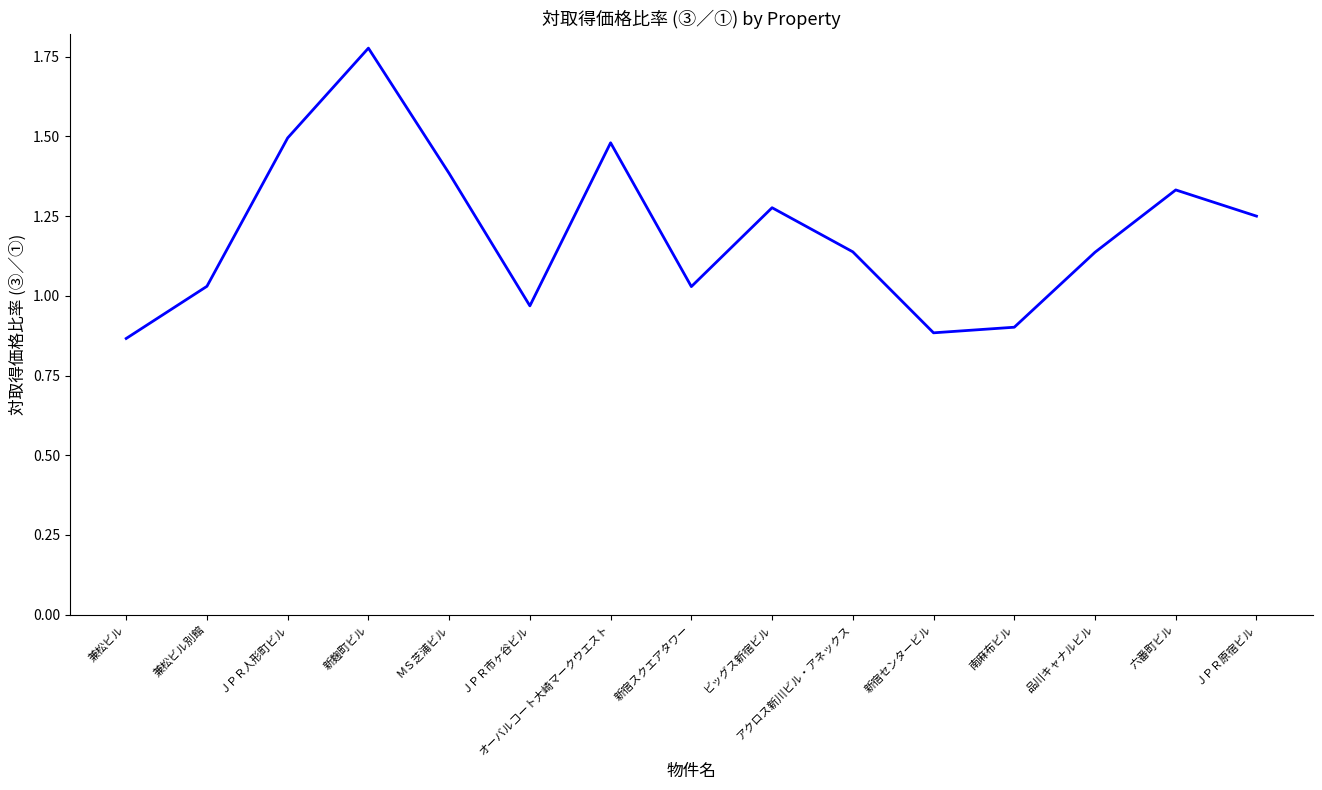

Which category has the highest value across all series?

新麹町ビル